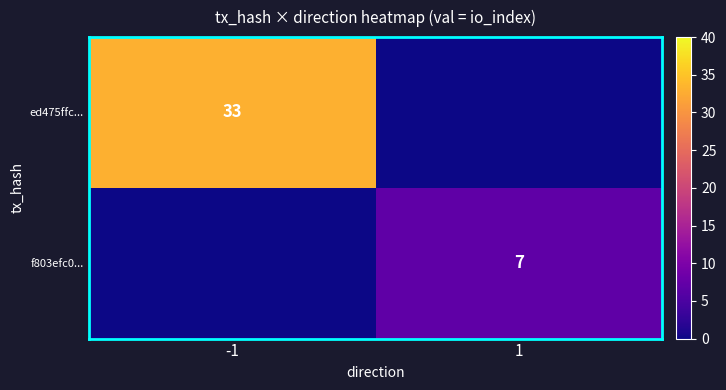

The value of f803efc0... at 1 is 9. True or false?

False